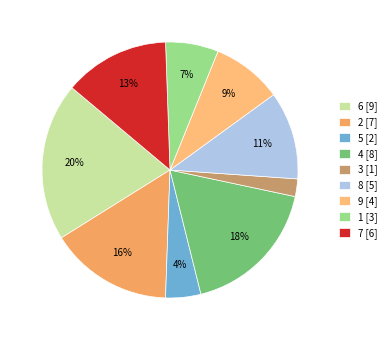

Which category has the biggest portion of the pie?

6